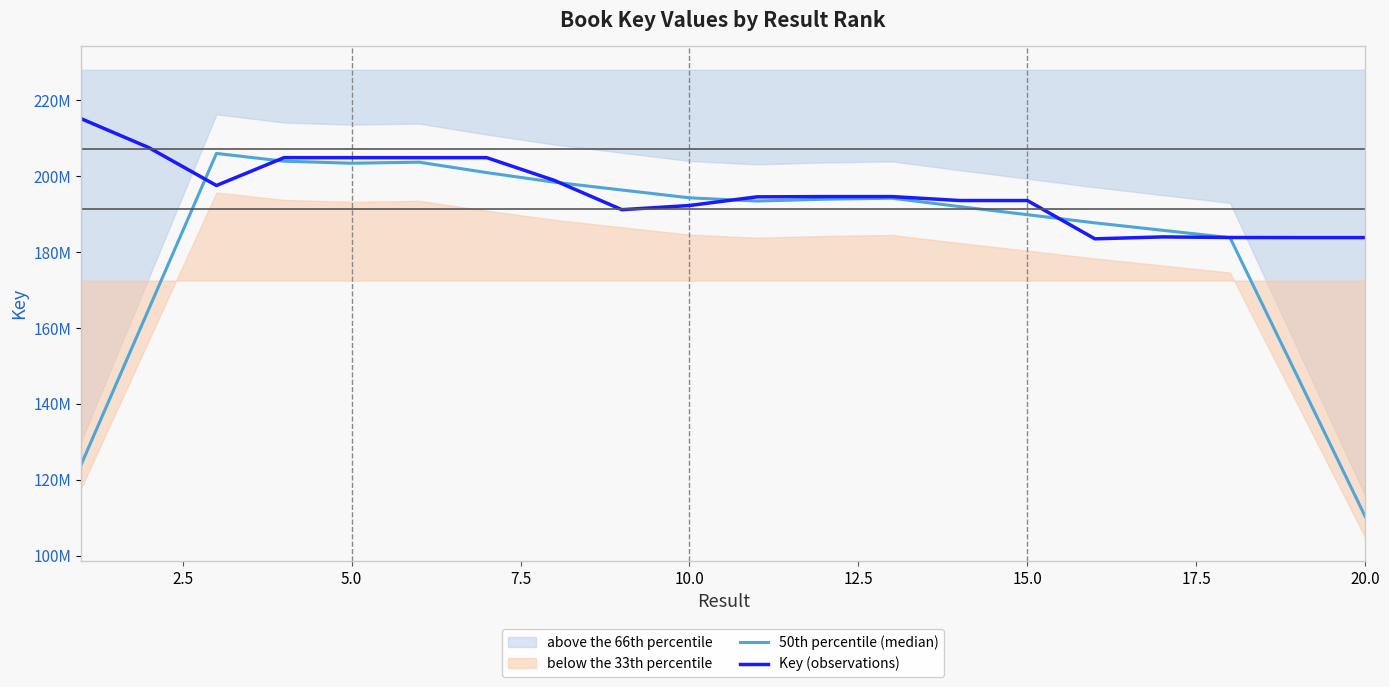

List the series in order of their peak value, lowest first.

50th percentile (median), Key (observations)